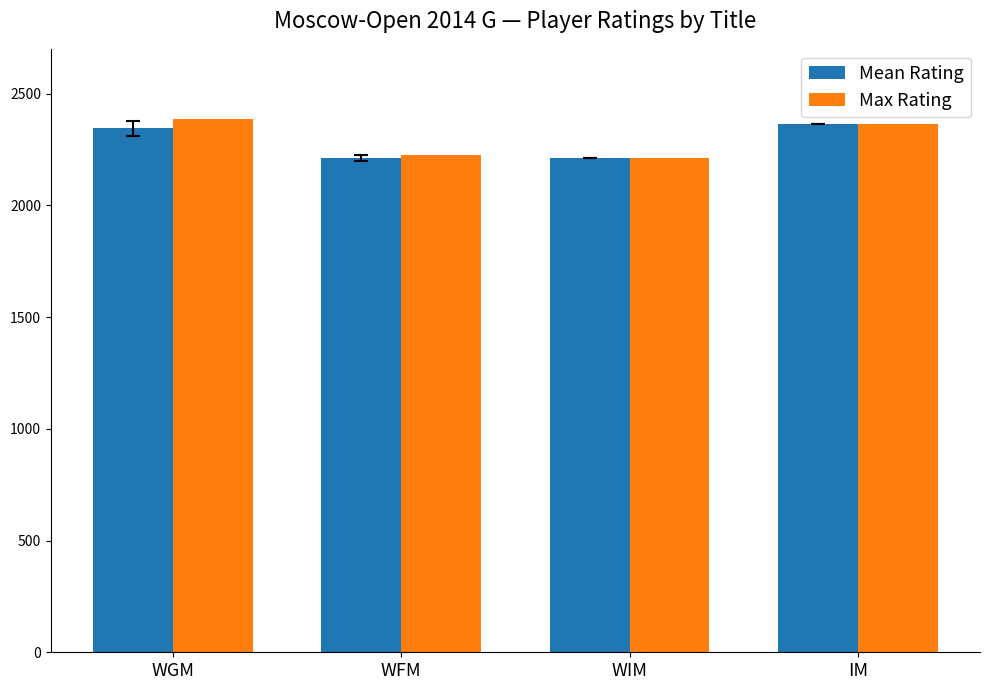

What is the difference between the second highest and minimum values in the Max Rating series?

155.0